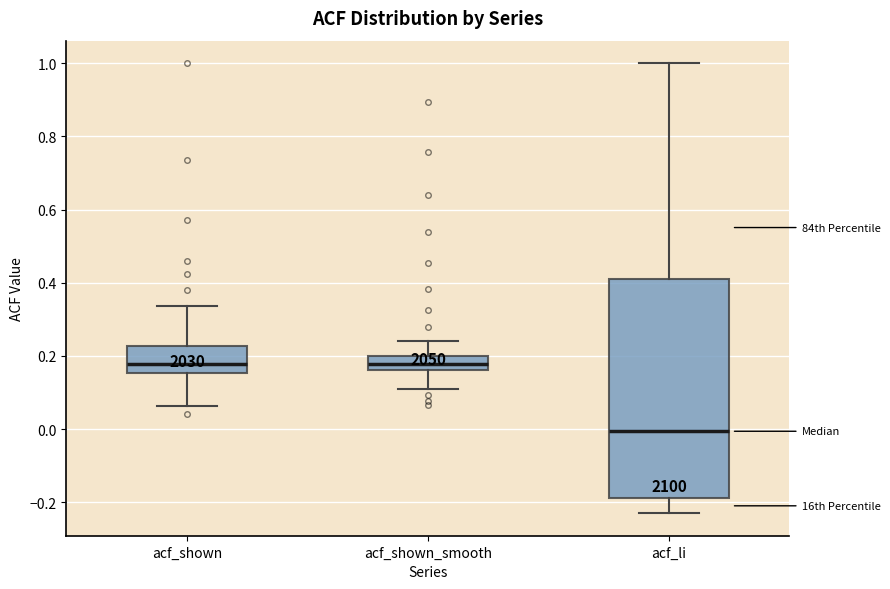

Reading left to right, read every box against the y-axis: the position of its median line, the range the box covers, and the ends of its whiskers. The values are not printed on the chart, so give them approximately, as read against the axis.

acf_shown: median 0.18, box 0.16 to 0.22, whiskers 0.06 to 0.34
acf_shown_smooth: median 0.18, box 0.16 to 0.20, whiskers 0.10 to 0.24
acf_li: median 0.00, box -0.18 to 0.40, whiskers -0.22 to 1.00